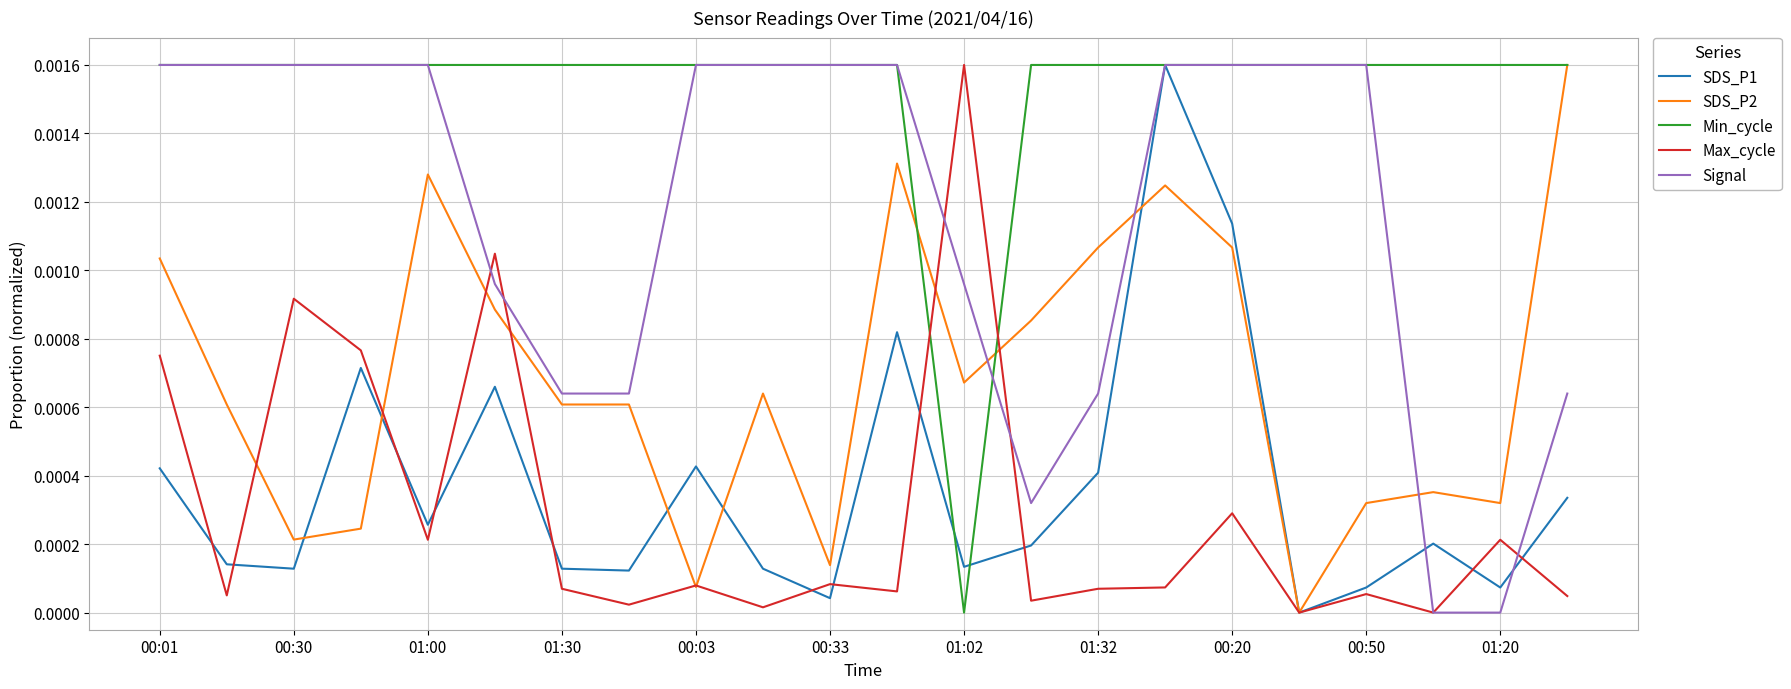

Which series has the largest total across all categories?

Min_cycle